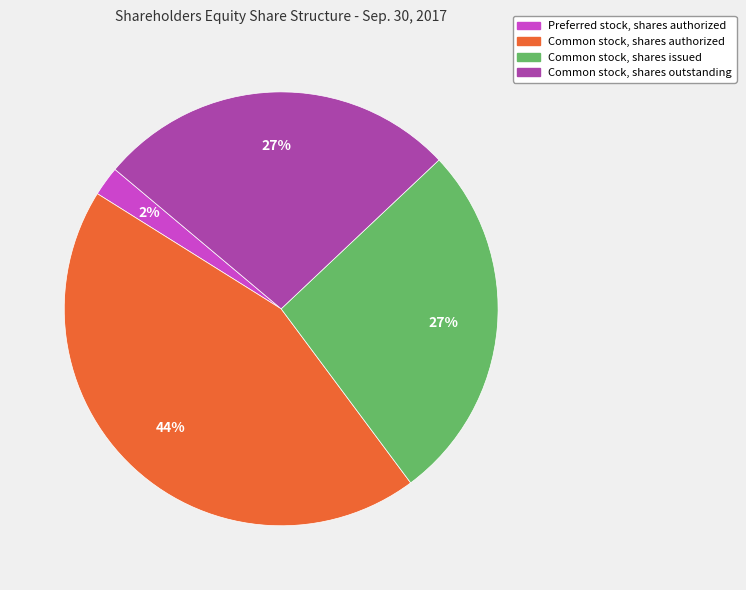

To the nearest percent, what is the average slice percentage?

25%